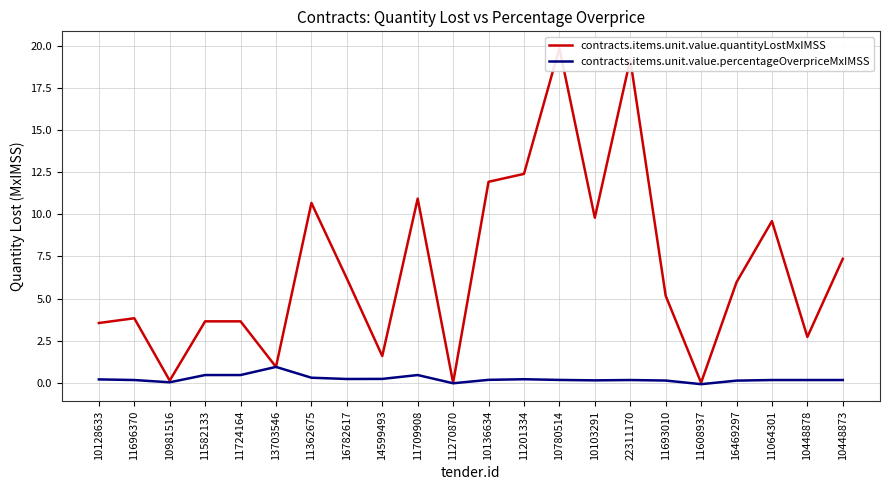

The contracts.items.unit.value.percentageOverpriceMxIMSS series shows 0.2 at 10448873. True or false?

True